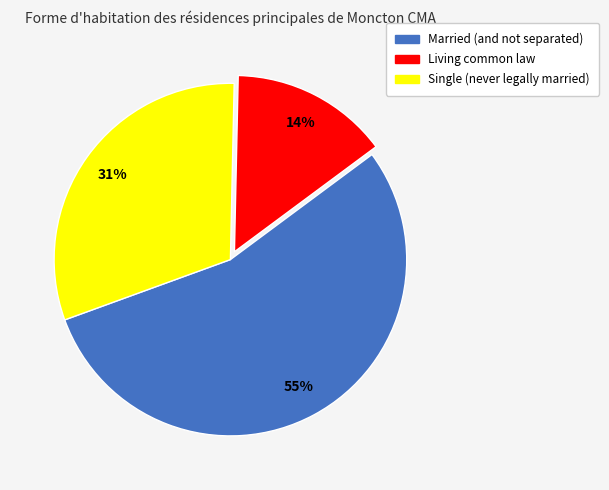

Rank the categories by value from highest to lowest.

Married (and not separated), Single (never legally married), Living common law